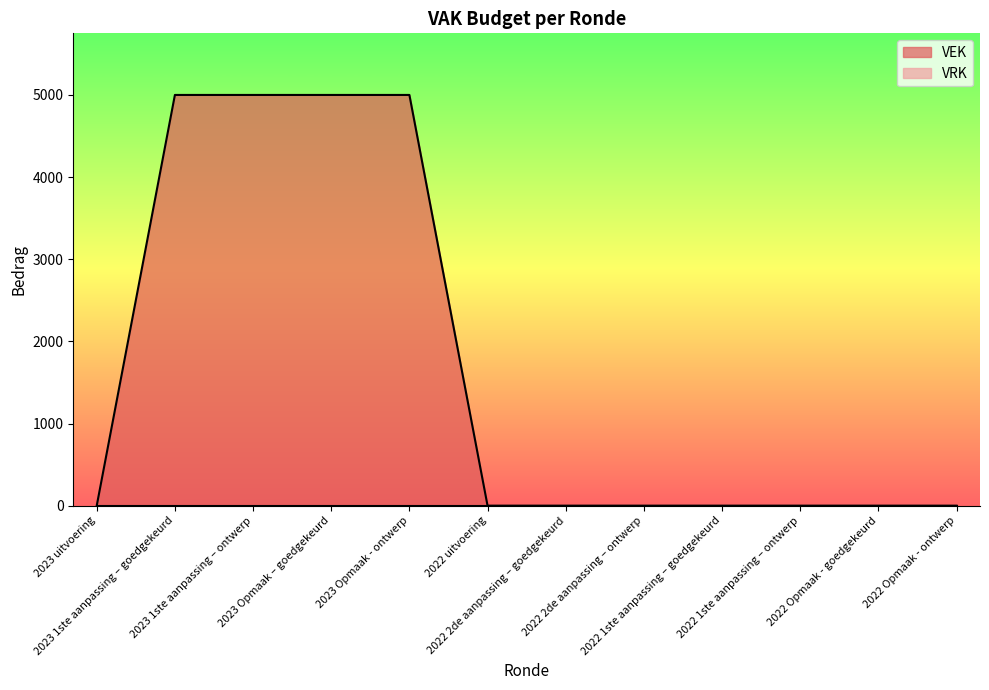

True or false: the data shows 1880 at 2023 Opmaak - ontwerp.

False